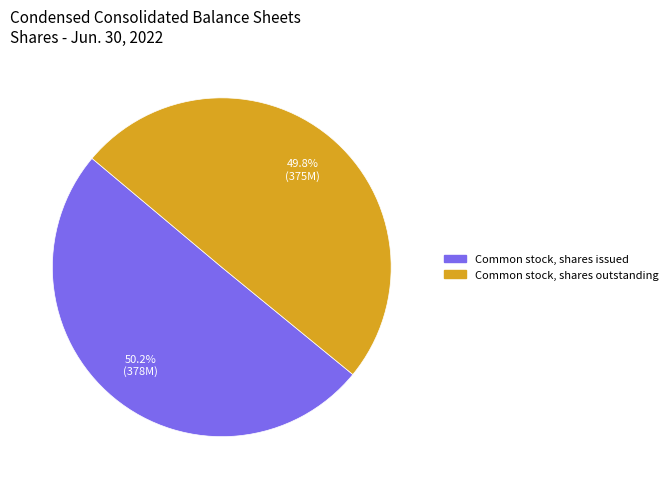

The Common stock, shares outstanding slice represents 50% of the pie. True or false?

True